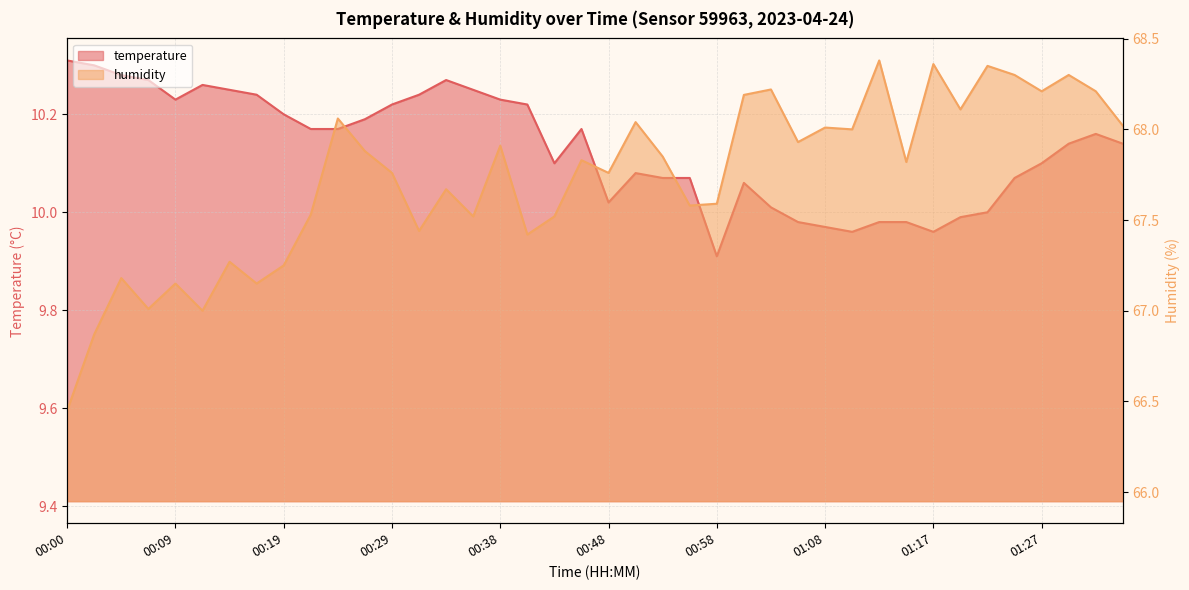

Rank the categories by temperature value from highest to lowest.

00:00, 00:02, 00:04, 00:07, 00:34, 00:12, 00:14, 00:36, 00:17, 00:31, 00:09, 00:38, 00:29, 00:41, 00:19, 00:26, 00:21, 00:24, 00:46, 01:32, 01:30, 01:35, 00:43, 01:27, 00:51, 00:53, 00:56, 01:25, 01:00, 00:48, 01:03, 01:22, 01:20, 01:05, 01:13, 01:15, 01:08, 01:10, 01:17, 00:58